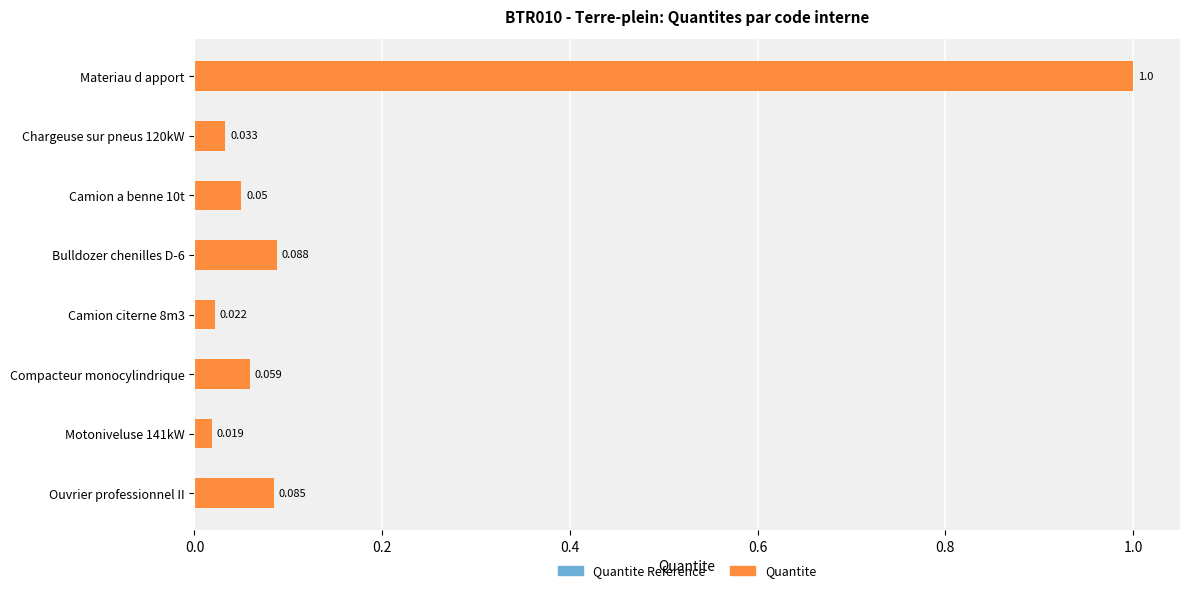

Between Camion citerne 8m3 and Compacteur monocylindrique, which is larger?

Compacteur monocylindrique